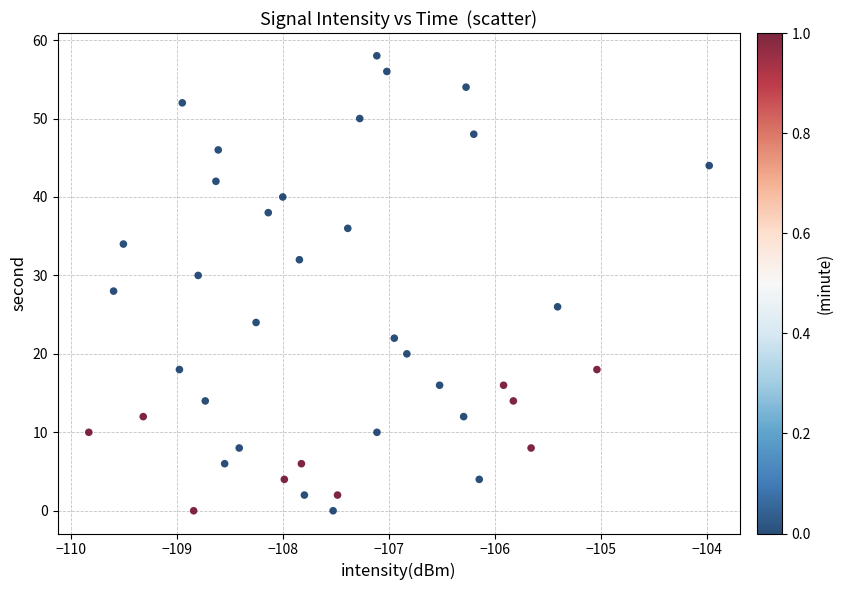

What is the range of Y values (max minus min)?

58